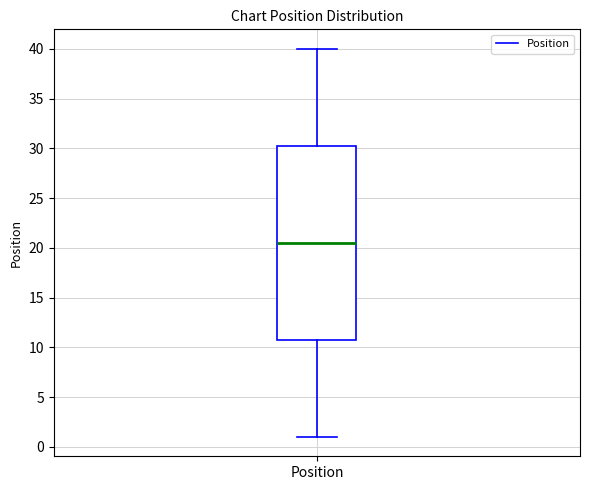

Read this box plot against the y-axis: the position of the median line, the range covered by the box, and the ends of both whiskers. The values are not printed on the chart, so give them approximately, as read against the axis.

median 20.5, box 11.0 to 30.5, whiskers 1.0 to 40.0